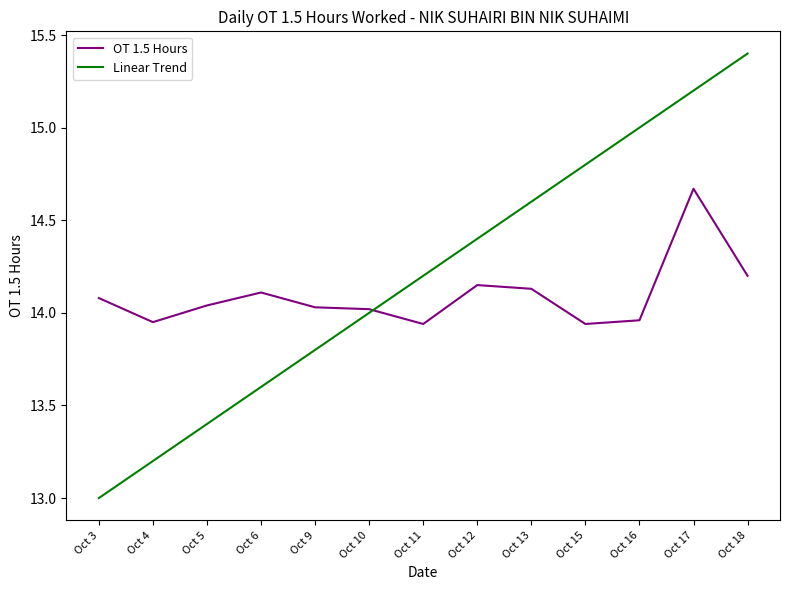

The OT 1.5 Hours series shows 14.0 at Oct 10. True or false?

True